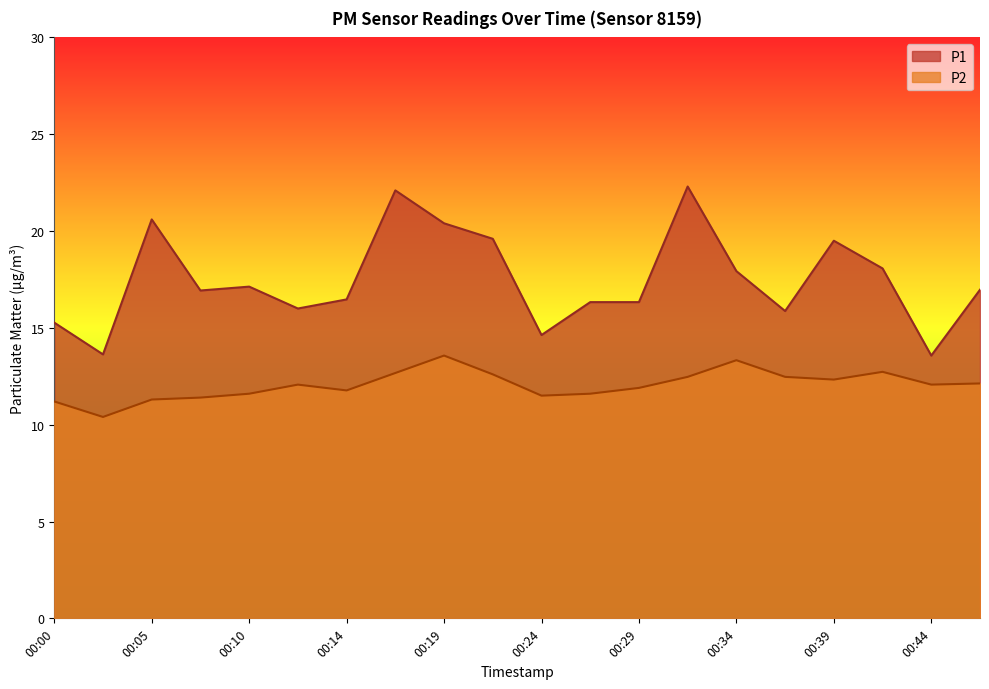

Reading left to right, transcribe all the data shown in this chart.

P1: 00:00=15.3	00:02=13.6	00:05=20.6	00:07=16.9	00:10=17.1	00:12=16.0	00:14=16.5	00:17=22.1	00:19=20.4	00:22=19.6	00:24=14.6	00:27=16.3	00:29=16.3	00:31=22.3	00:34=17.9	00:36=15.9	00:39=19.5	00:41=18.1	00:44=13.6	00:46=17.0
P2: 00:00=11.2	00:02=10.4	00:05=11.3	00:07=11.4	00:10=11.6	00:12=12.1	00:14=11.8	00:17=12.7	00:19=13.6	00:22=12.6	00:24=11.5	00:27=11.6	00:29=11.9	00:31=12.5	00:34=13.3	00:36=12.5	00:39=12.3	00:41=12.7	00:44=12.1	00:46=12.1